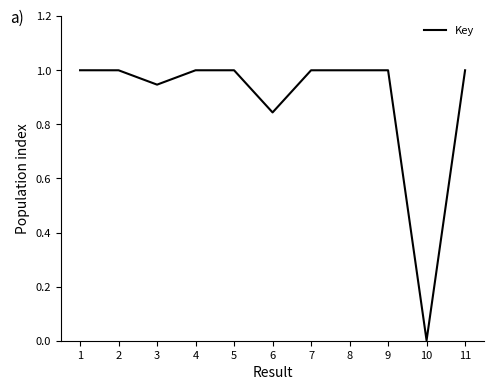

How many series are shown in this chart?

1